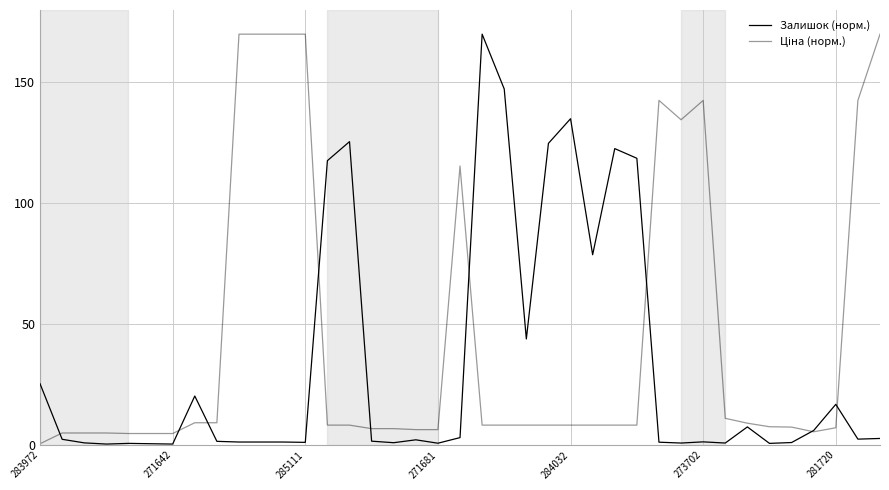

Which category has the lowest value across all series?

271681